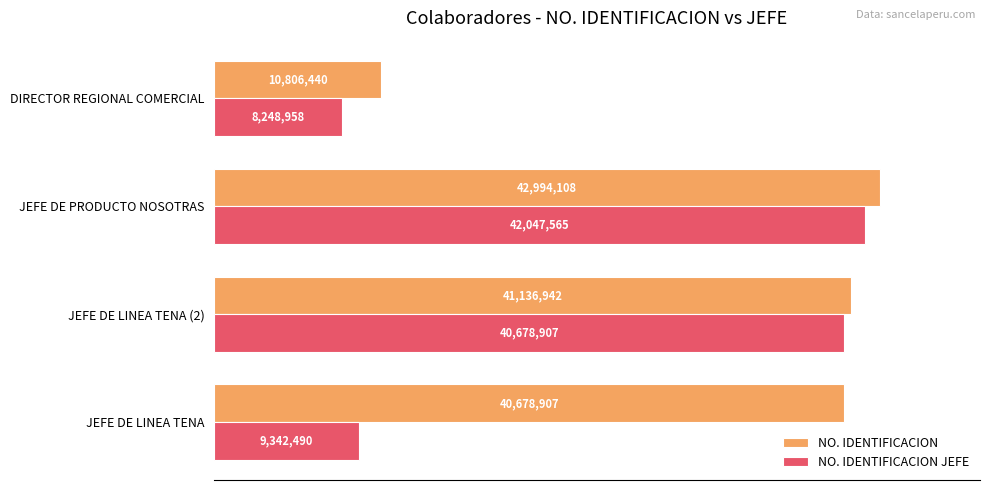

What are all the series names shown in the legend?

NO. IDENTIFICACION, NO. IDENTIFICACION JEFE